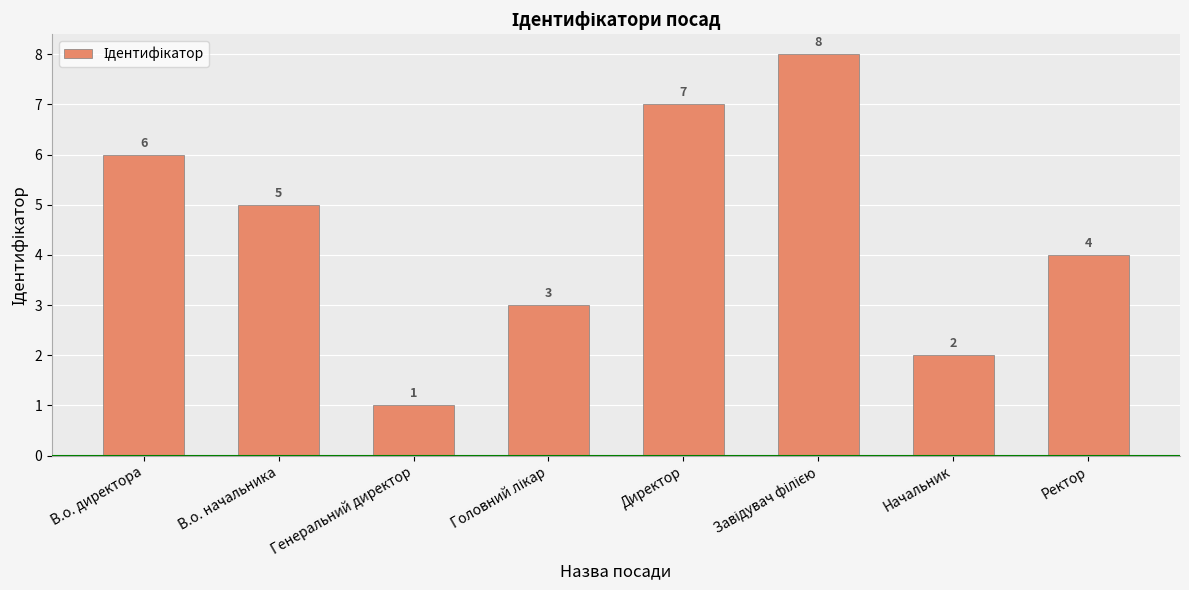

What is the label of the 5th bar from the left?

Директор